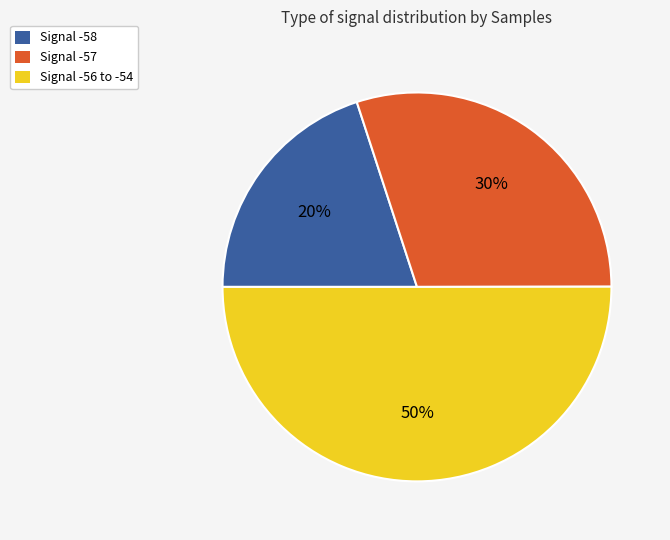

True or false: Signal -57 accounts for 41% of the total.

False